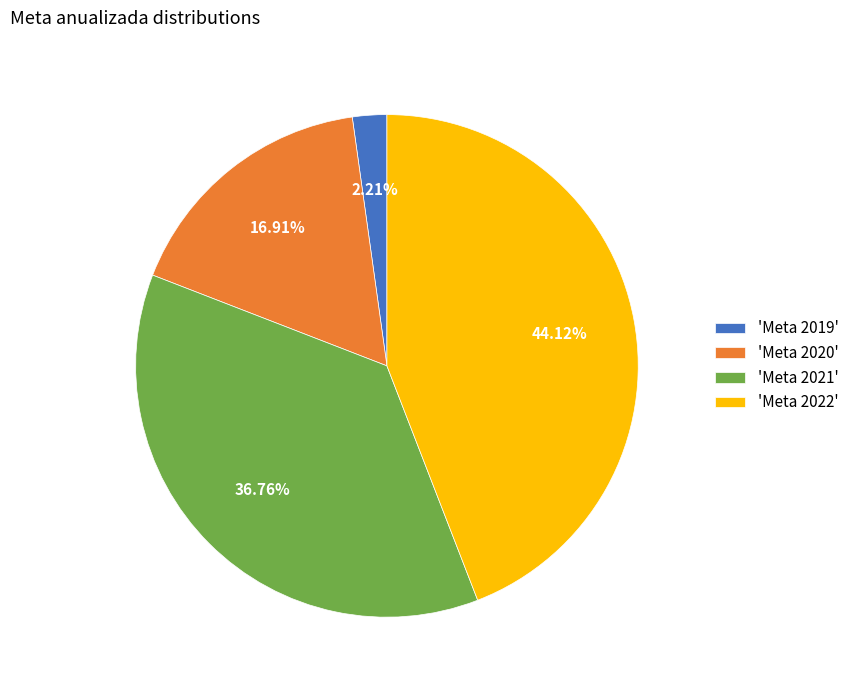

To the nearest percent, what is the average slice percentage?

25%